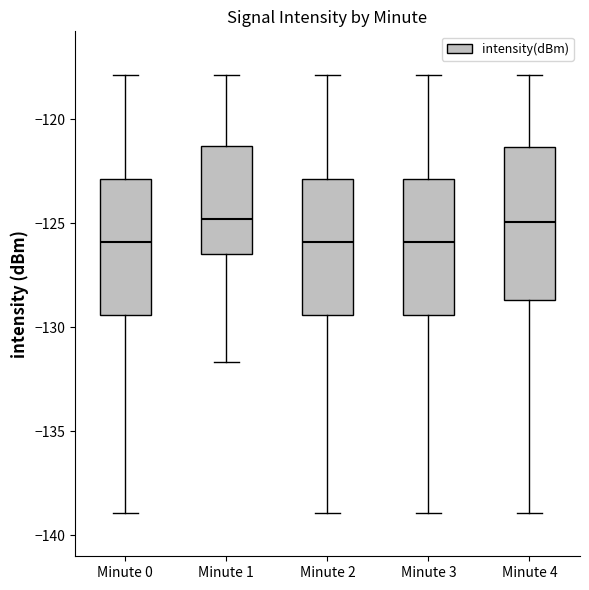

Reading left to right, read every box against the y-axis: the position of its median line, the range the box covers, and the ends of its whiskers. The values are not printed on the chart, so give them approximately, as read against the axis.

Minute 0: median -126.0, box -129.5 to -123.0, whiskers -139.0 to -118.0
Minute 1: median -125.0, box -126.5 to -121.5, whiskers -131.5 to -118.0
Minute 2: median -126.0, box -129.5 to -123.0, whiskers -139.0 to -118.0
Minute 3: median -126.0, box -129.5 to -123.0, whiskers -139.0 to -118.0
Minute 4: median -125.0, box -128.5 to -121.5, whiskers -139.0 to -118.0